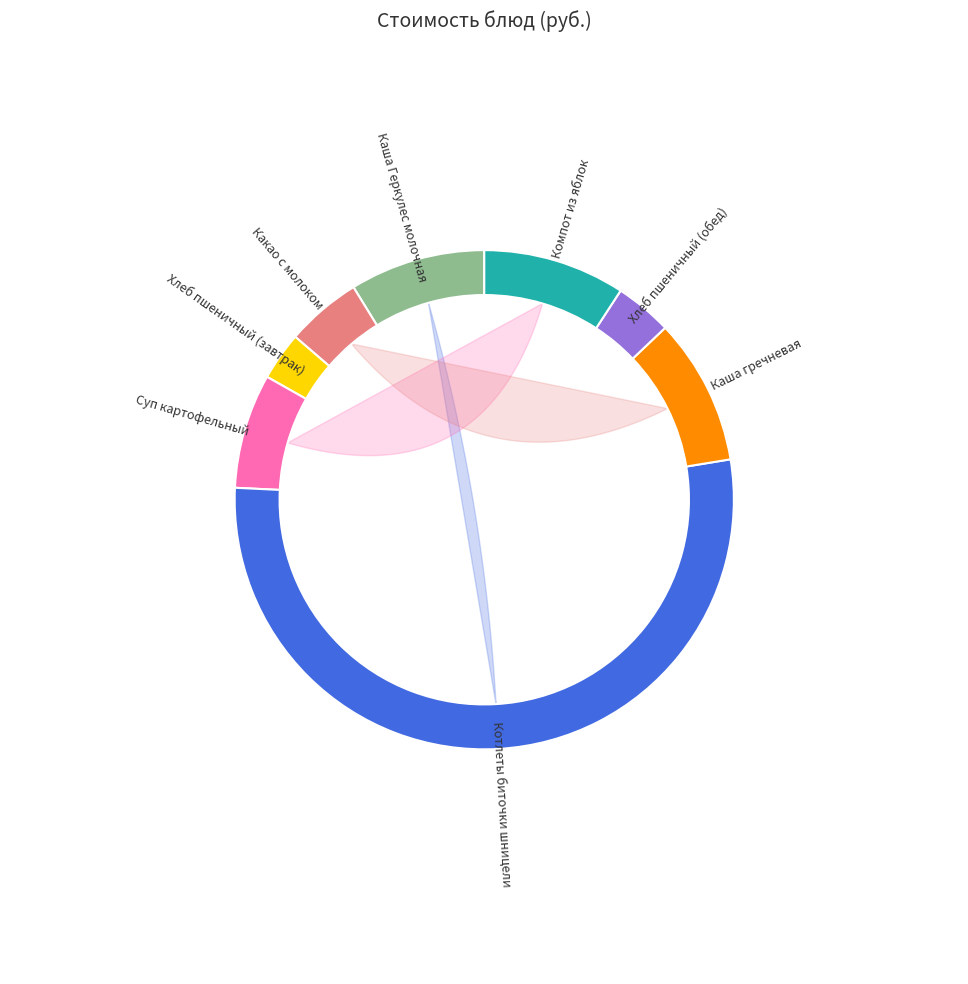

Combined, what portion of the pie is Котлеты биточки шницели and Компот из яблок?

62.6%